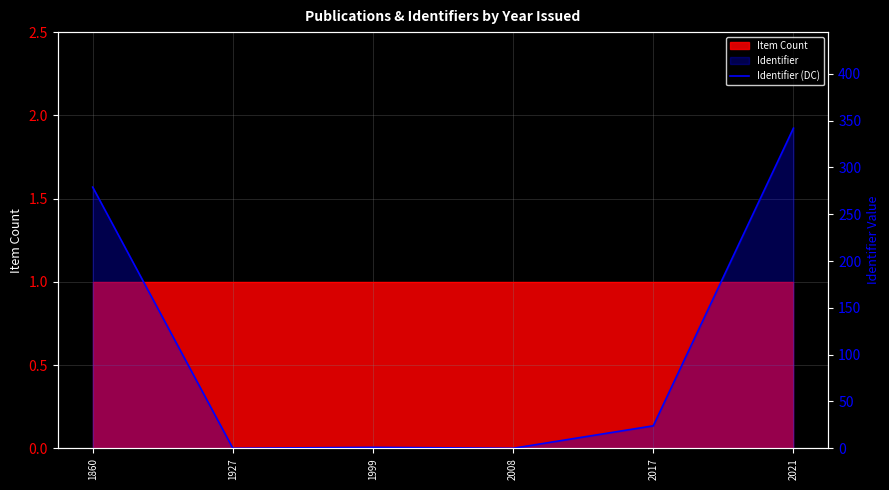

Where is the first local maximum?

1999